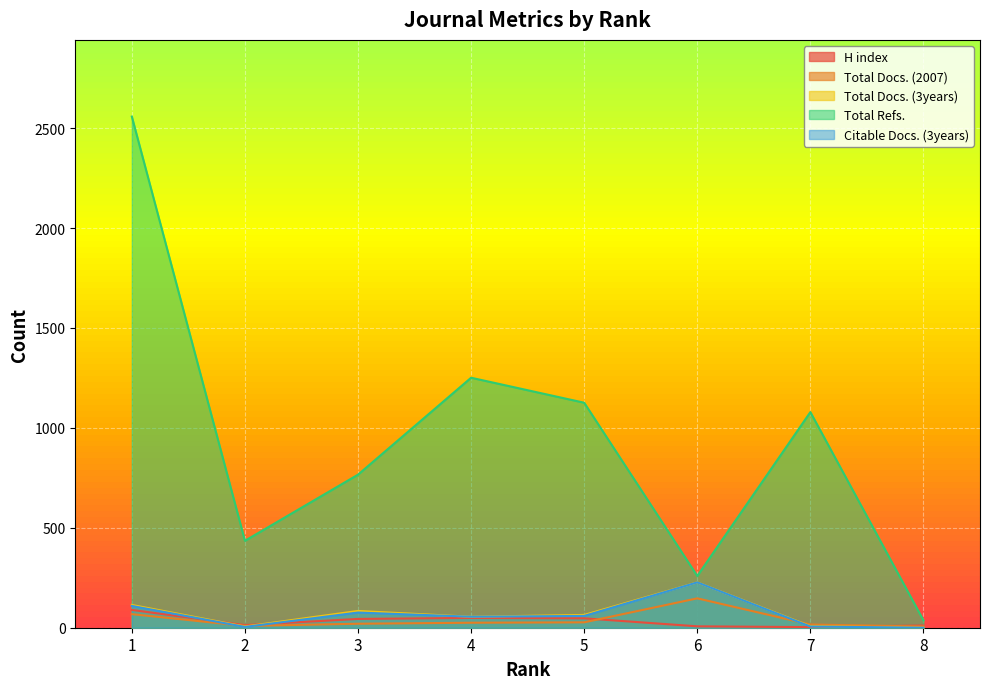

Reading left to right, list all the values displayed in this chart.

H index: 89	13	44	49	47	7	3	11
Total Docs. (2007): 68	9	20	25	27	147	16	6
Total Docs. (3years): 114	6	84	55	64	227	8	0
Total Refs.: 2558	435	766	1251	1126	259	1079	37
Citable Docs. (3years): 109	4	76	55	59	227	6	0